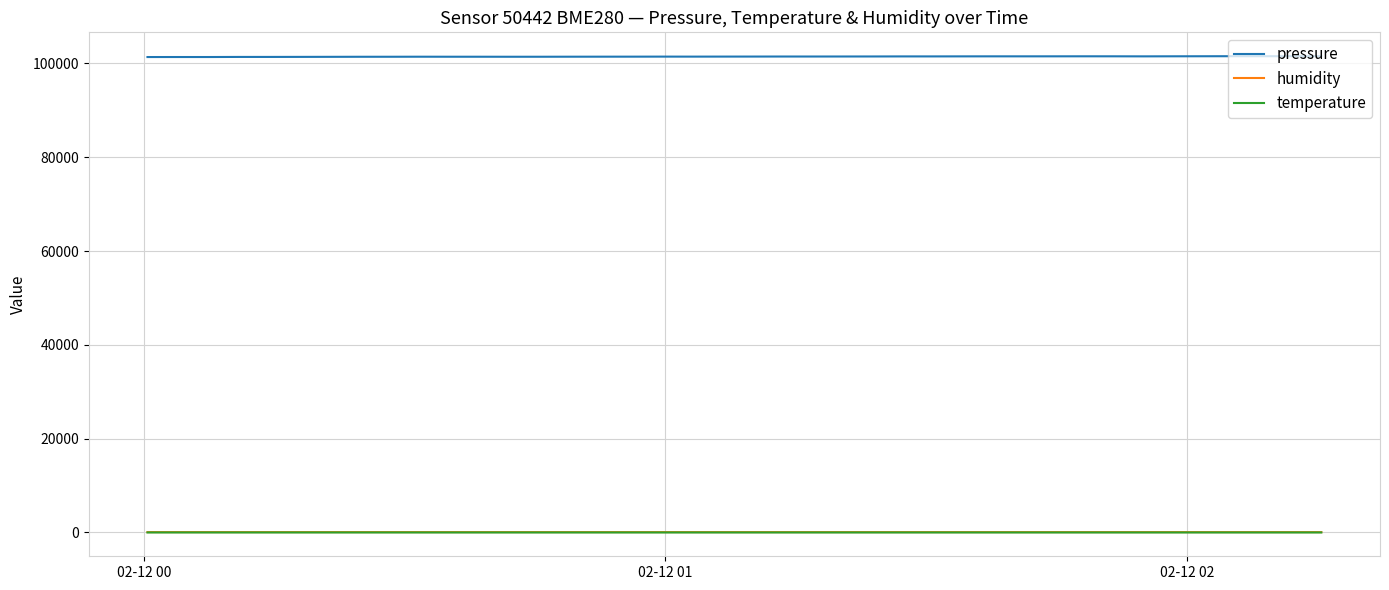

What is the maximum value shown in the chart?

101566.6